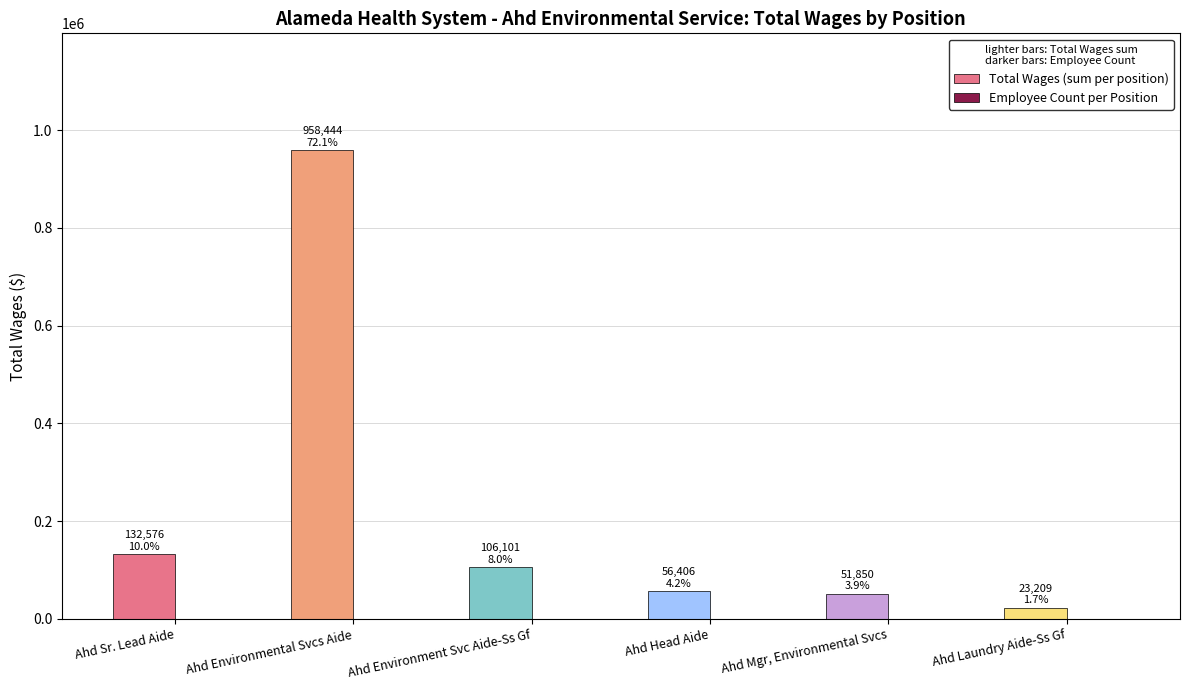

Which series has the largest total across all categories?

Total Wages (sum per position)